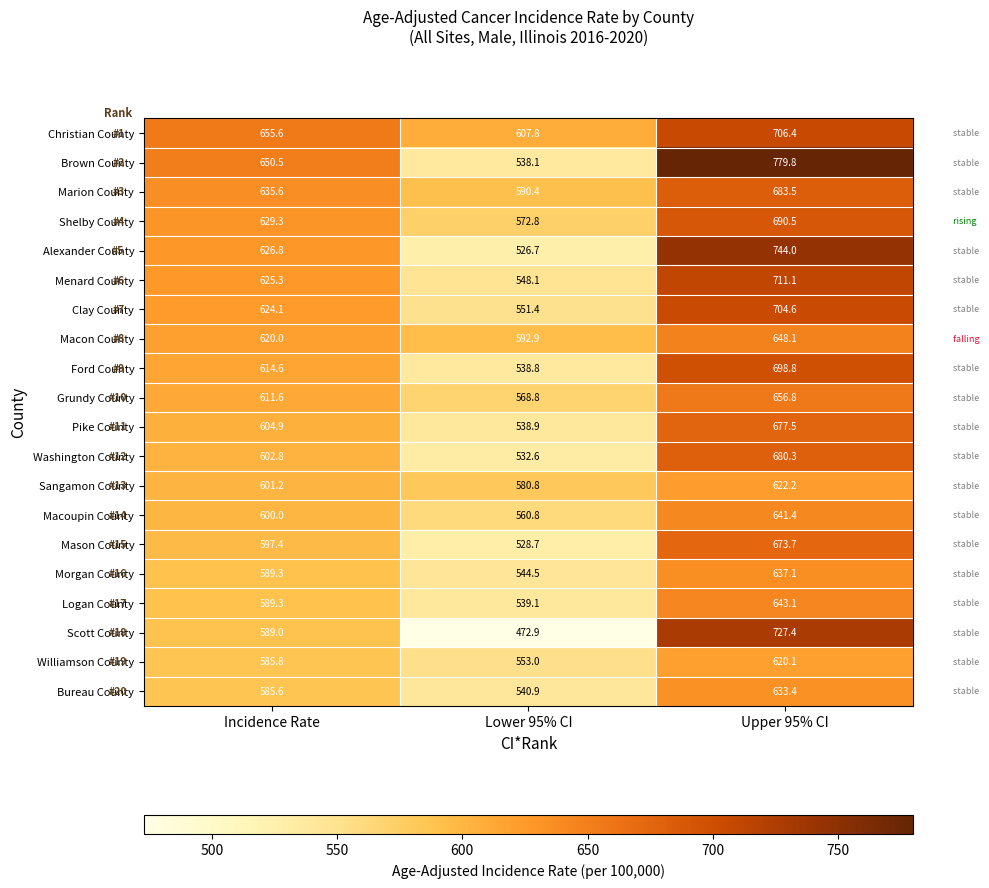

At which label does Williamson County first exceed 585?

Incidence Rate